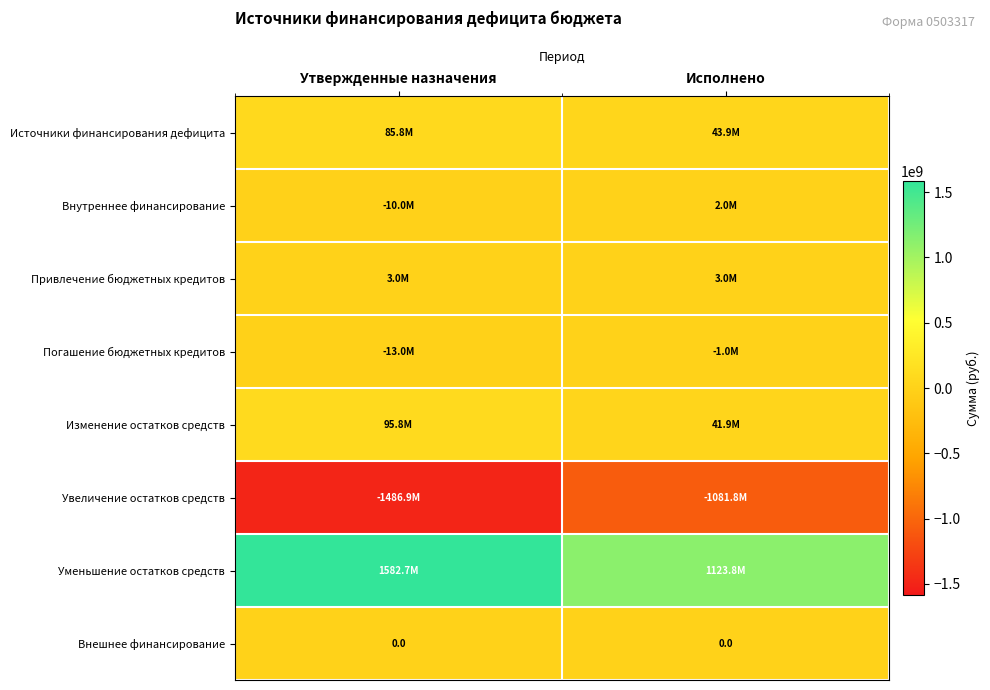

The Внутреннее финансирование series shows -14098671.4 at Утвержденные назначения. True or false?

False